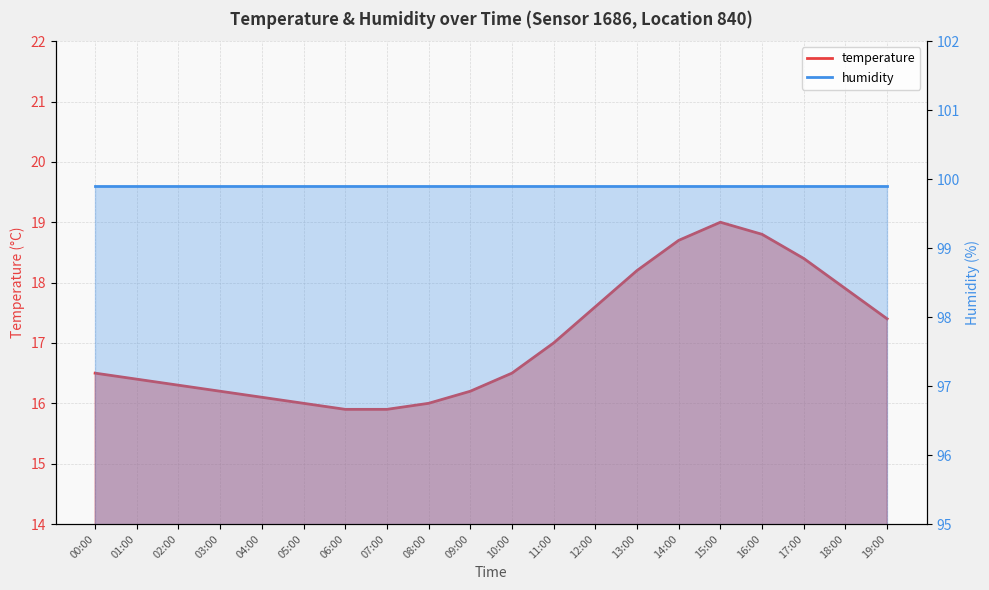

What is the average value?

17.1